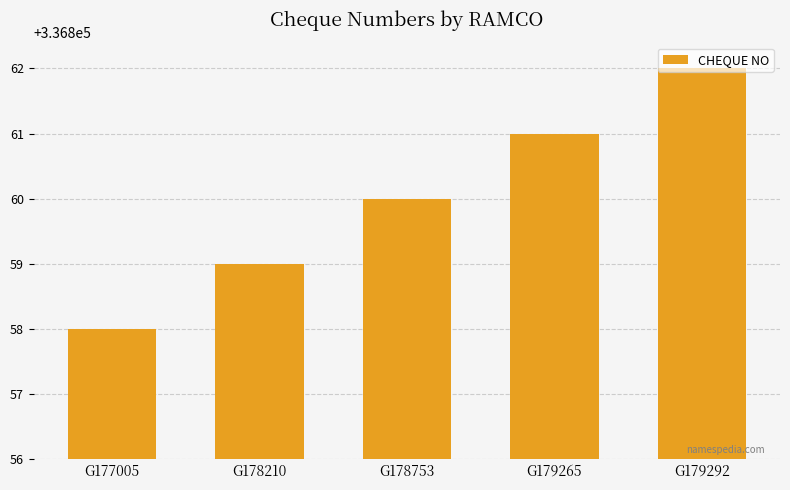

List the labels in order of value, largest first.

G179292, G179265, G178753, G178210, G177005